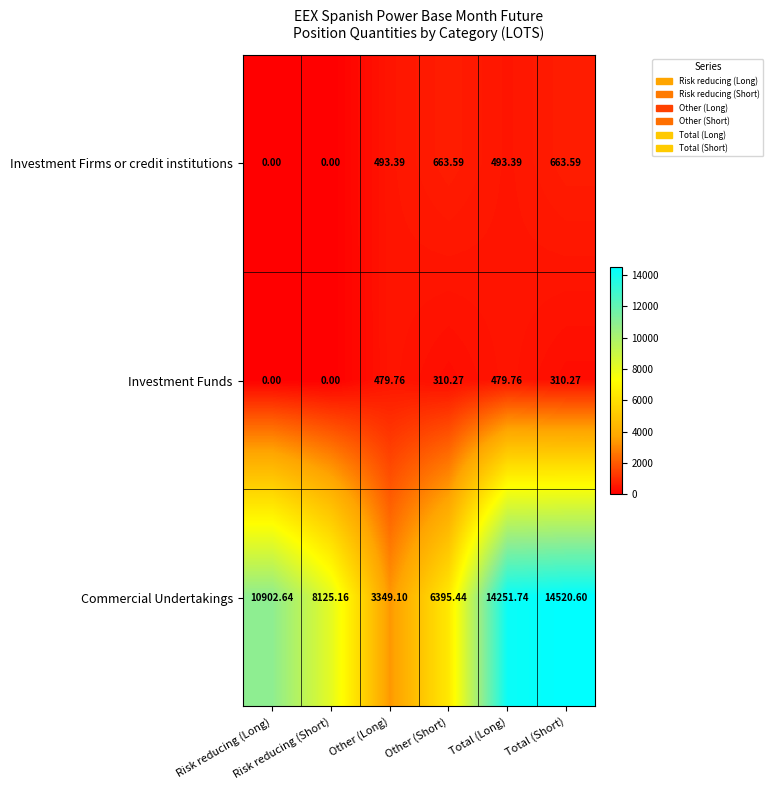

At which category is the sum across all series the highest?

Total (Short)